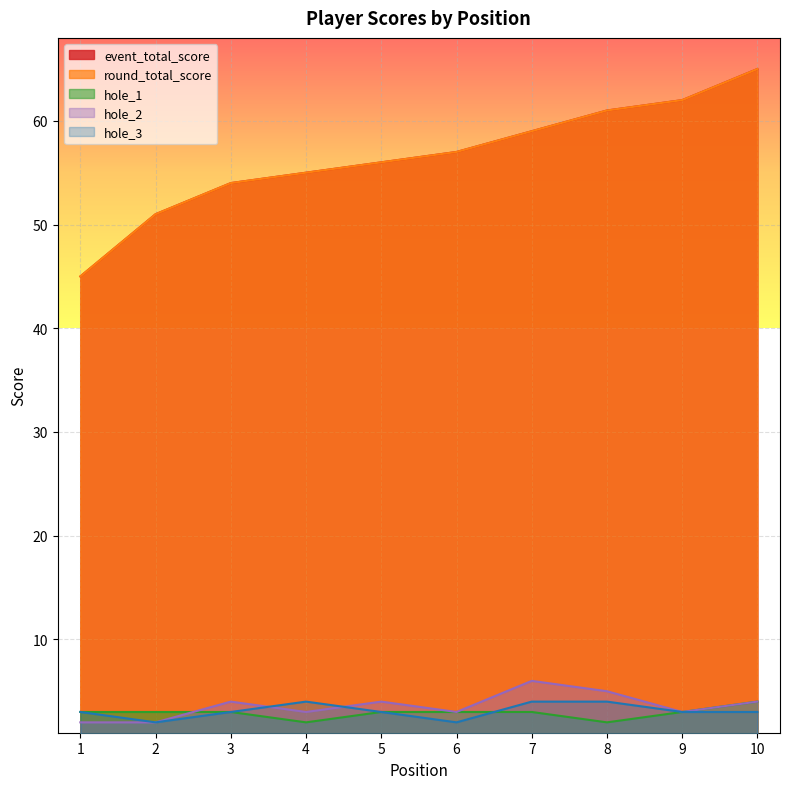

Reading right to left, extract all data points from this chart.

event_total_score: 10=65	9=62	8=61	7=59	6=57	5=56	4=55	3=54	2=51	1=45
round_total_score: 10=65	9=62	8=61	7=59	6=57	5=56	4=55	3=54	2=51	1=45
hole_1: 10=4	9=3	8=2	7=3	6=3	5=3	4=2	3=3	2=3	1=3
hole_2: 10=4	9=3	8=5	7=6	6=3	5=4	4=3	3=4	2=2	1=2
hole_3: 10=3	9=3	8=4	7=4	6=2	5=3	4=4	3=3	2=2	1=3